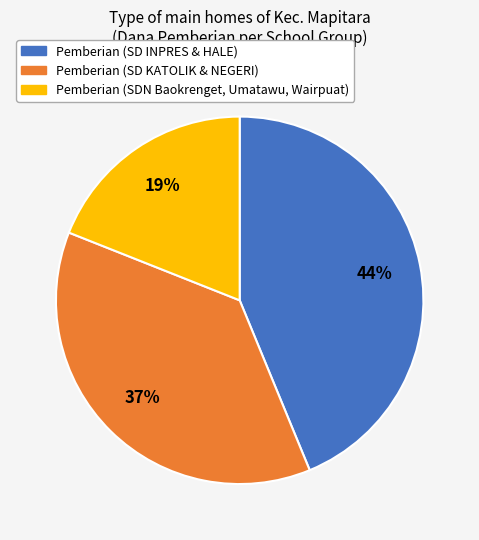

Does any single category account for the majority?

No